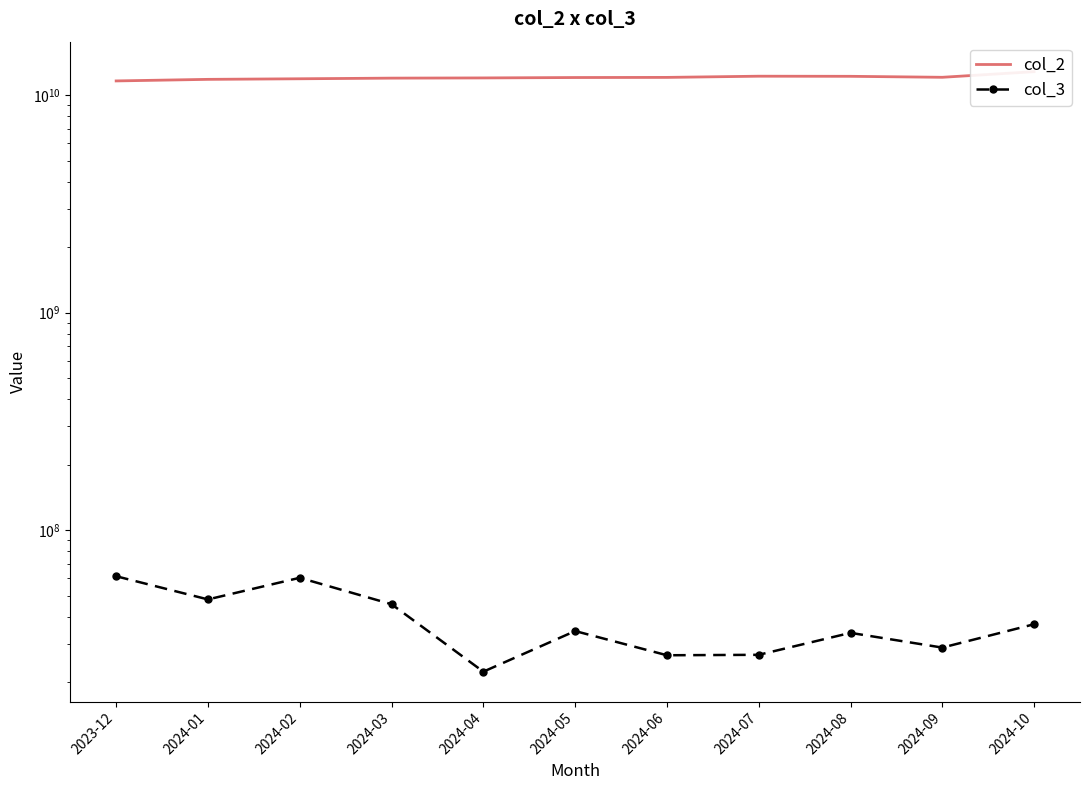

True or false: col_3 and col_2 cross at least once.

False